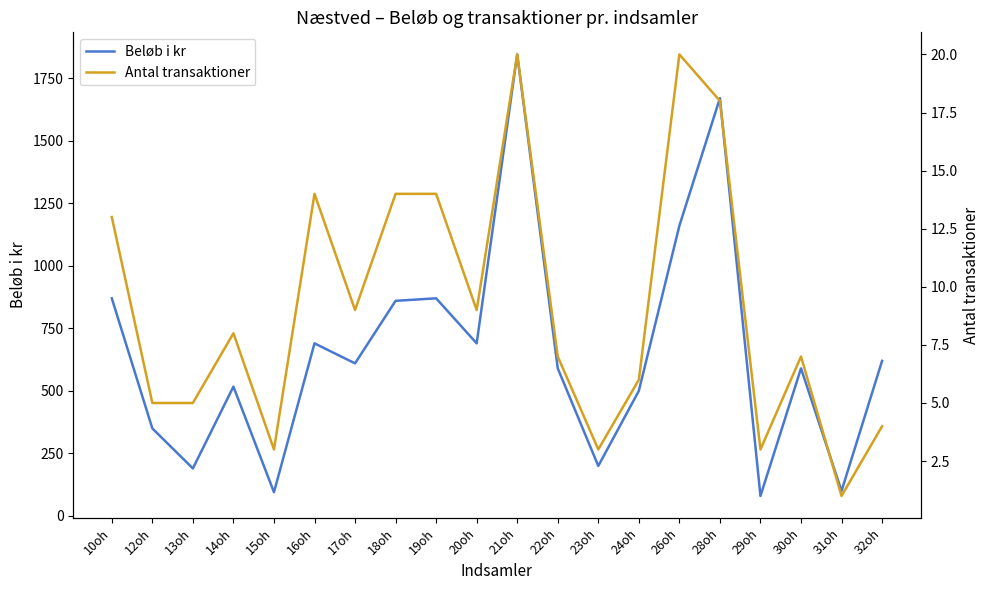

Is the value of Antal transaktioner at 21oh greater than the value of Beløb i kr at 15oh?

No